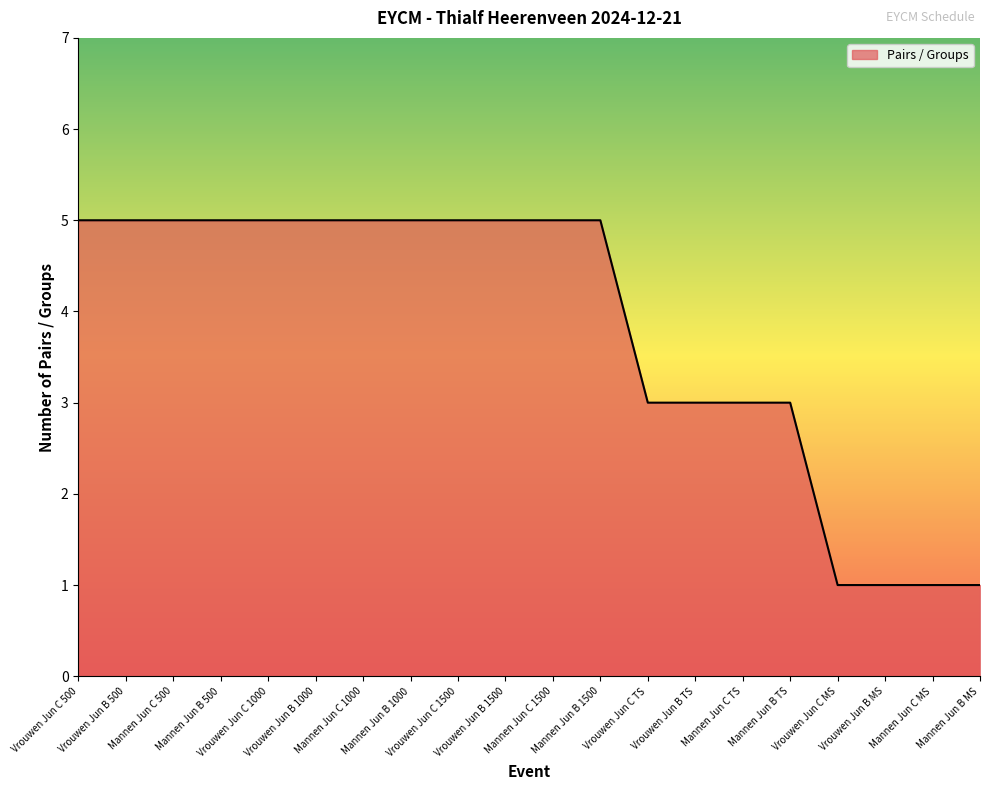

Approximately how many times larger is the value at Mannen Jun B 1000 compared to Vrouwen Jun B 1000?

1.0